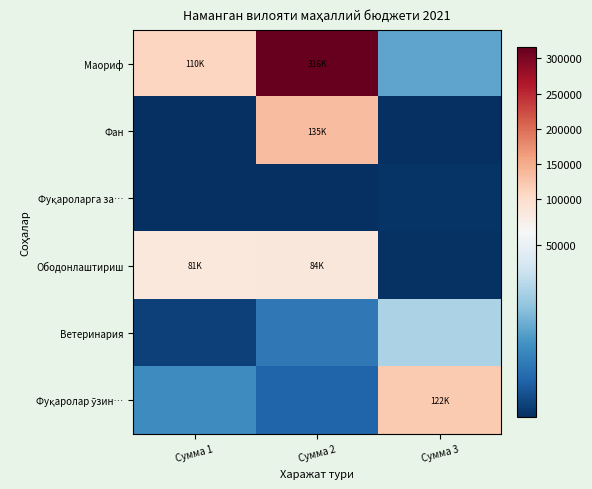

Which series changed the most between Сумма 2 and Сумма 3?

Маориф